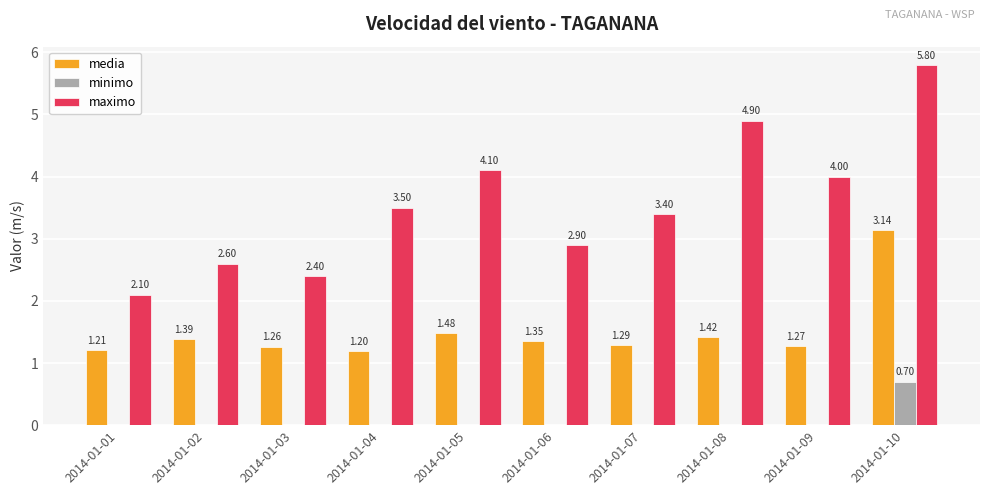

What is the sum of all maximo values?

35.7